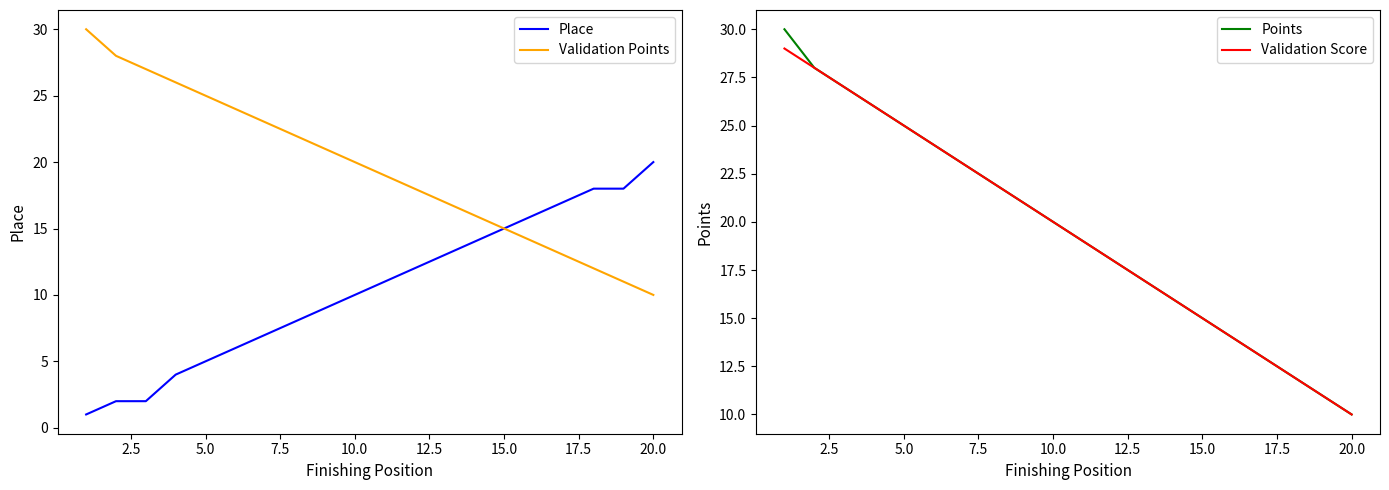

The value of Place at 15.0 is 20. True or false?

False